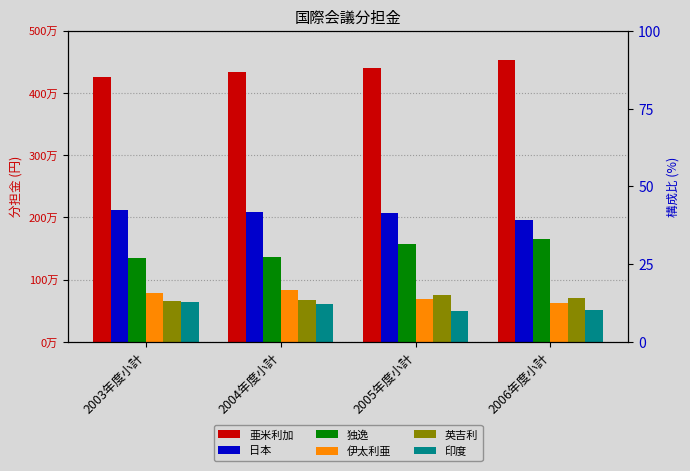

Rank the categories by 亜米利加 value from lowest to highest.

2003年度小計, 2004年度小計, 2005年度小計, 2006年度小計